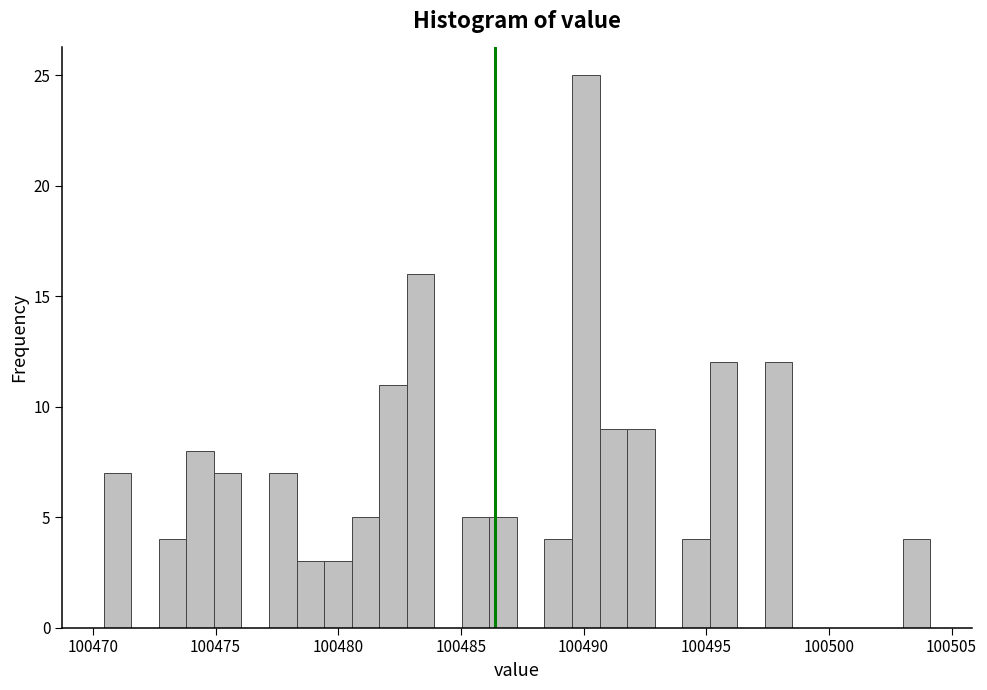

Read against the x-axis, roughly where is the centre of the tallest bar?

100490.0